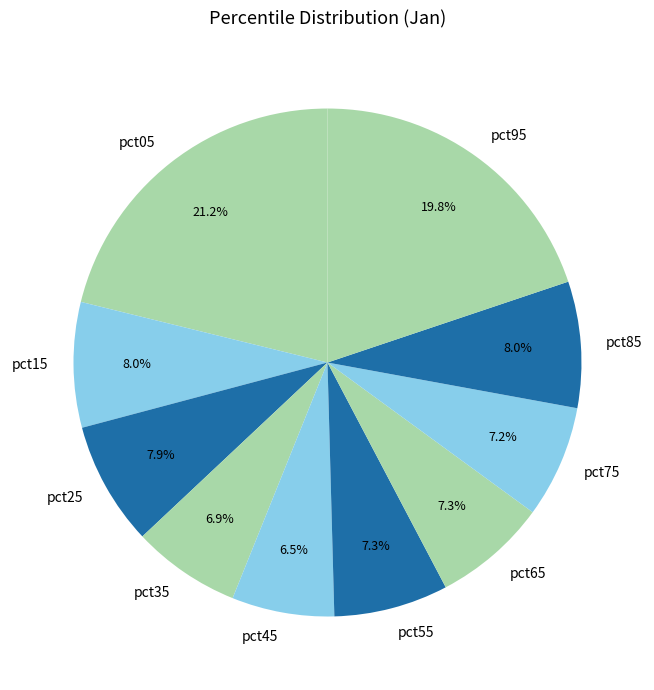

What percentage is the pct65 slice, to the nearest percent?

7%